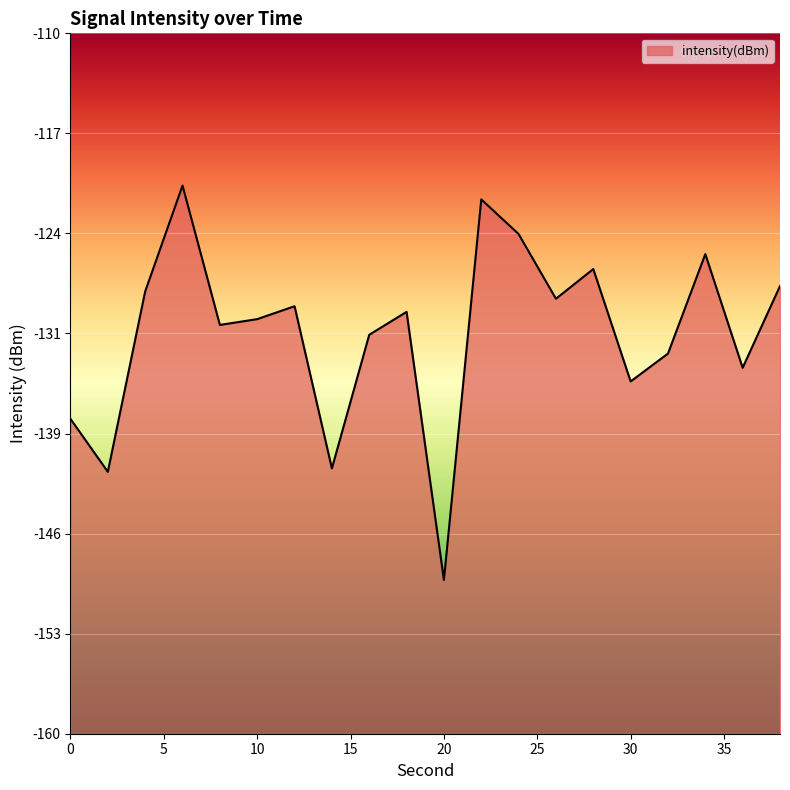

Is it true that the value at 12 is -211.7?

False